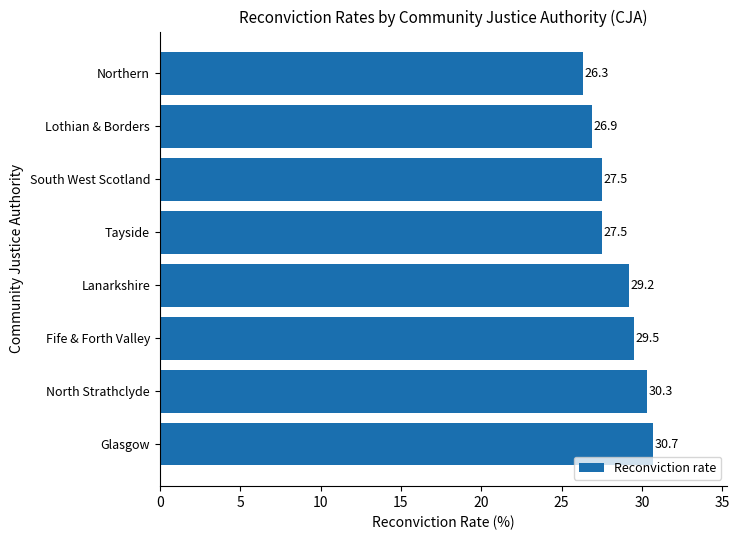

Are the bars horizontal?

Yes